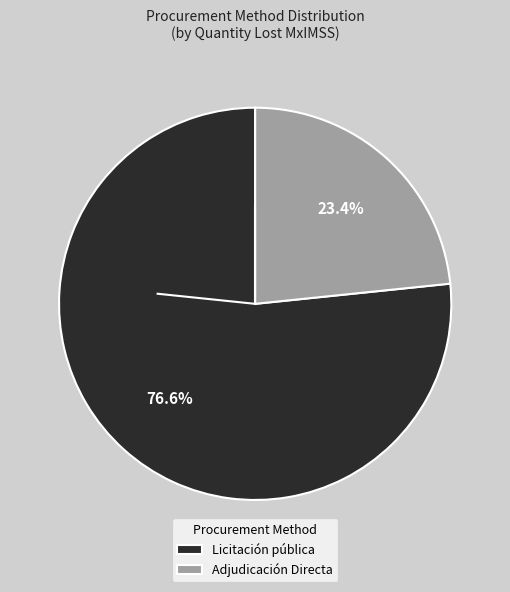

To the nearest percent, what is the difference between the Licitación pública and Adjudicación Directa slice percentages?

53%